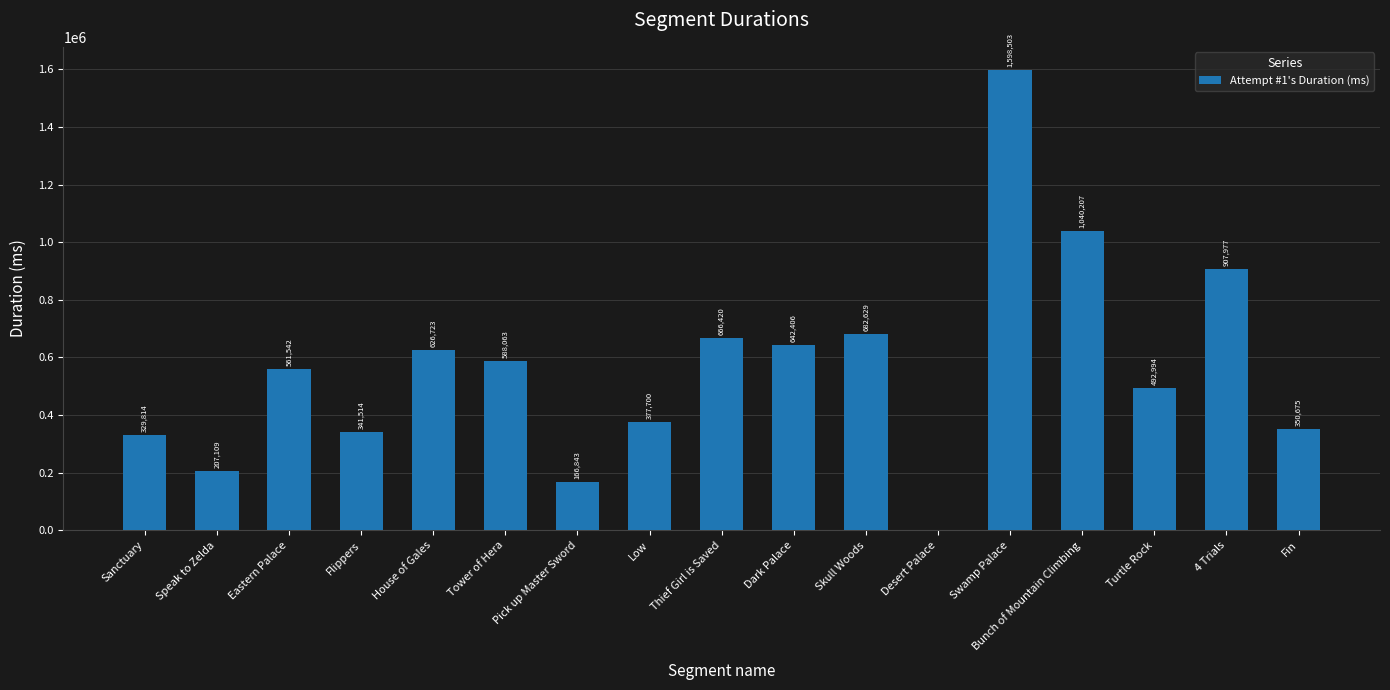

Is it true that the value at Low is 377700?

True